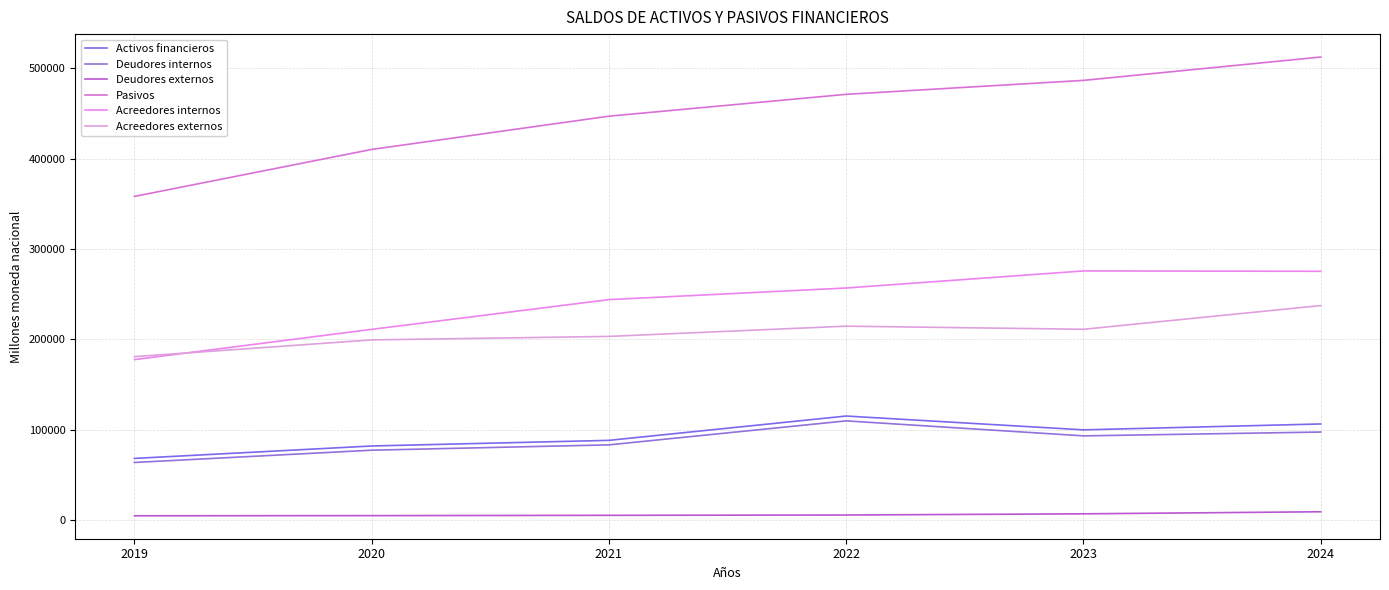

Between 2020 and 2024, which series saw the biggest shift?

Pasivos